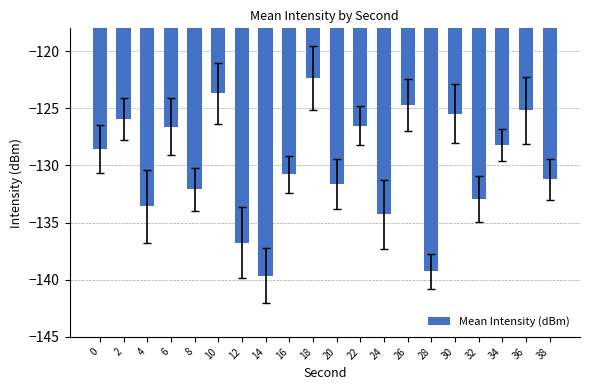

Where does the data first go above -128?

2